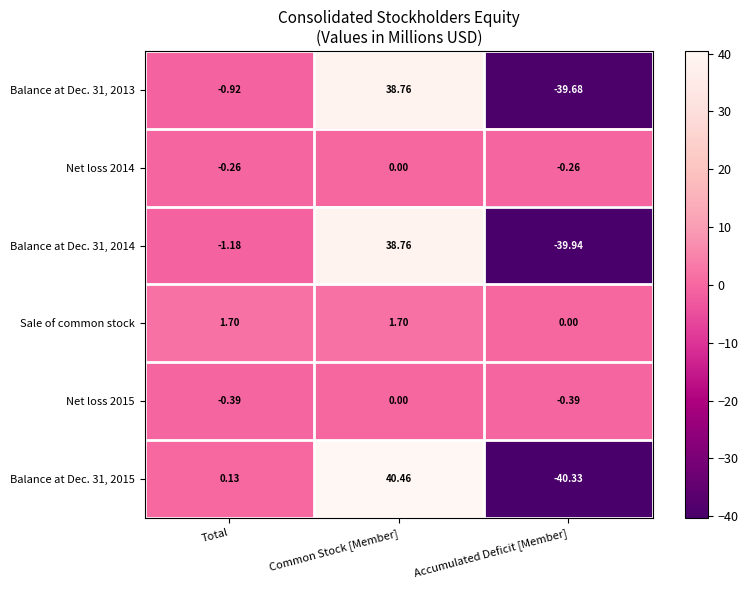

Which series has the largest total across all categories?

Sale of common stock